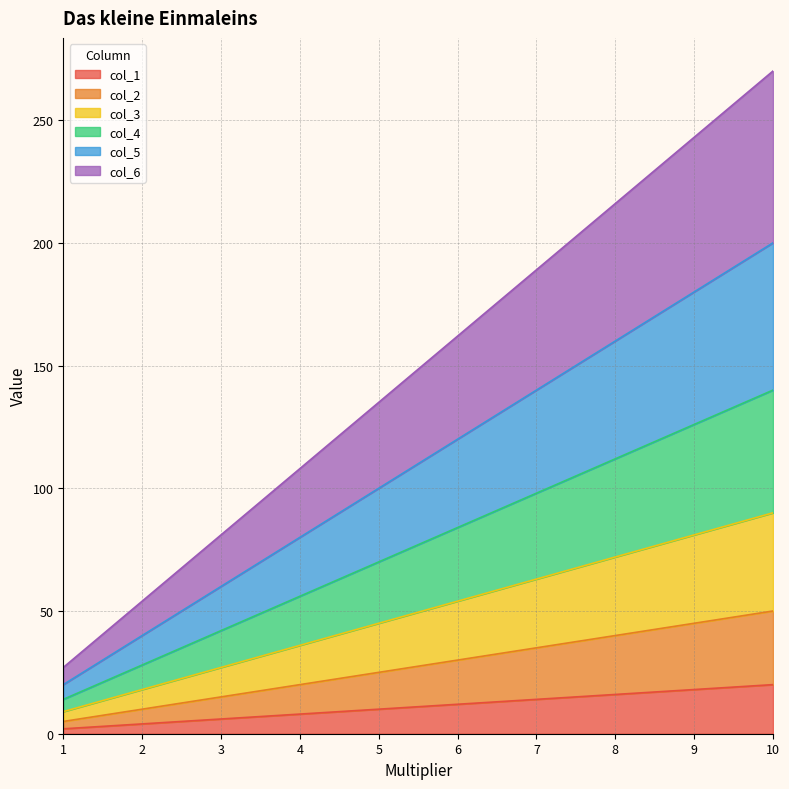

How many data points does each series have?

10